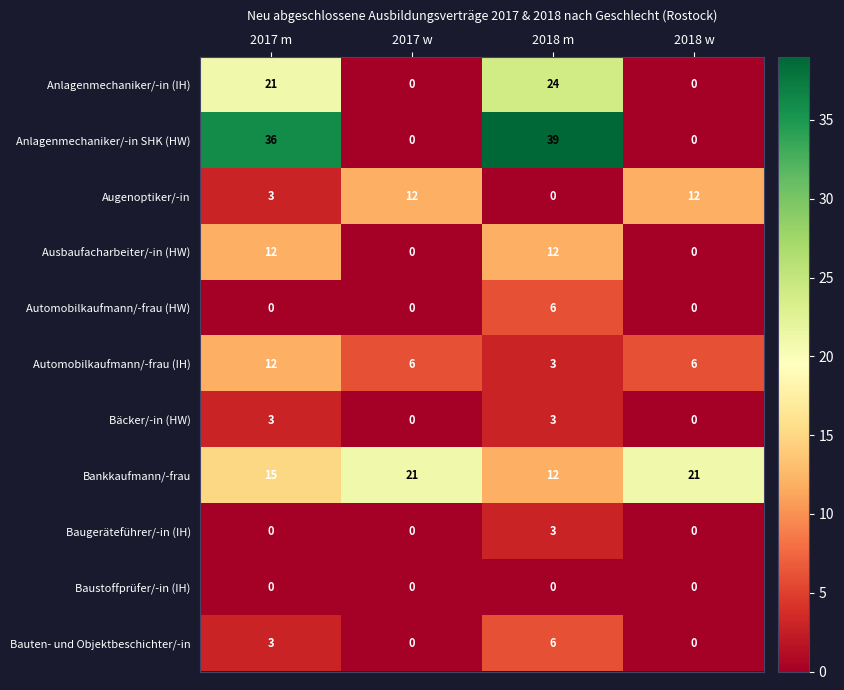

Where does the Automobilkaufmann/-frau (IH) series first go above 6?

2017 m